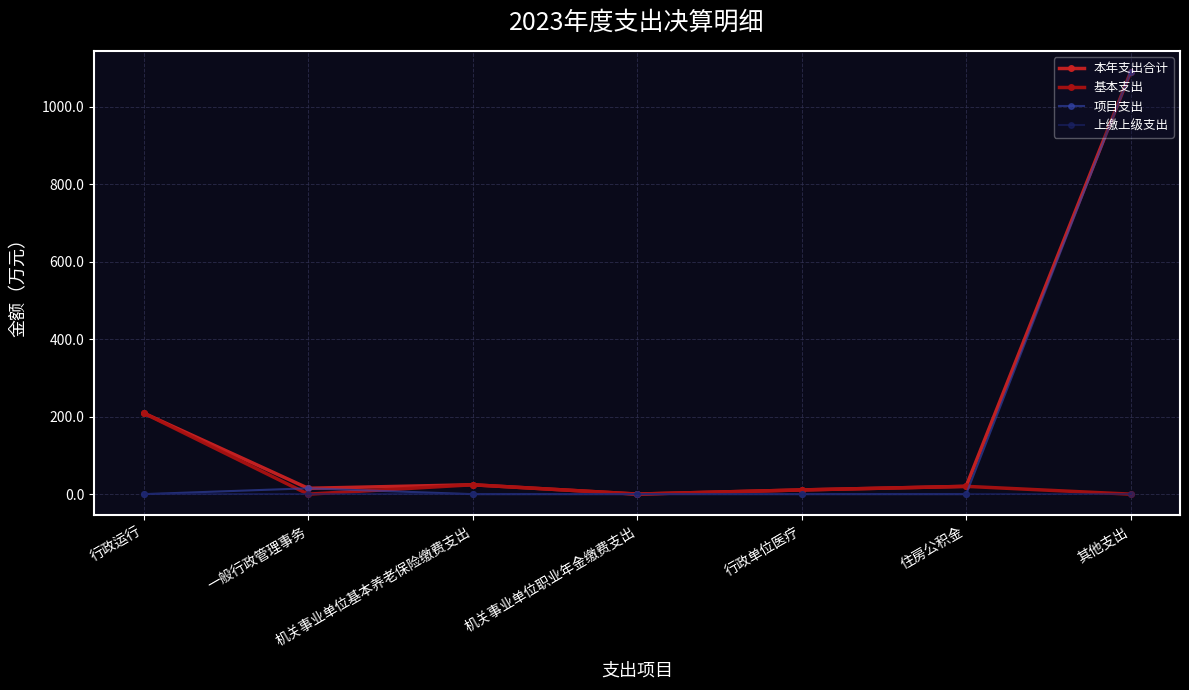

Read the 本年支出合计 value at 行政运行.

209.4